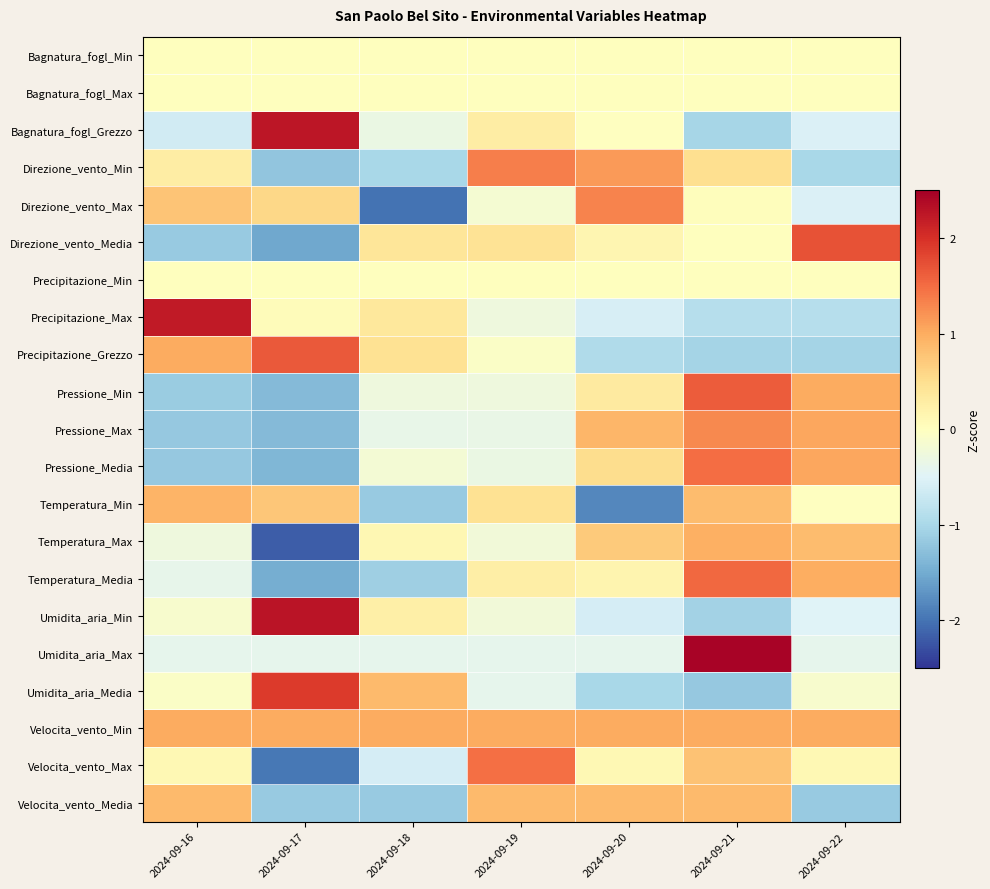

Rank the series at 2024-09-16 from lowest to highest value.

Pressione_Max, Pressione_Media, Direzione_vento_Media, Pressione_Min, Bagnatura_fogl_Grezzo, Umidita_aria_Max, Temperatura_Media, Temperatura_Max, Umidita_aria_Min, Umidita_aria_Media, Bagnatura_fogl_Min, Bagnatura_fogl_Max, Precipitazione_Min, Velocita_vento_Max, Direzione_vento_Min, Direzione_vento_Max, Velocita_vento_Media, Temperatura_Min, Velocita_vento_Min, Precipitazione_Grezzo, Precipitazione_Max